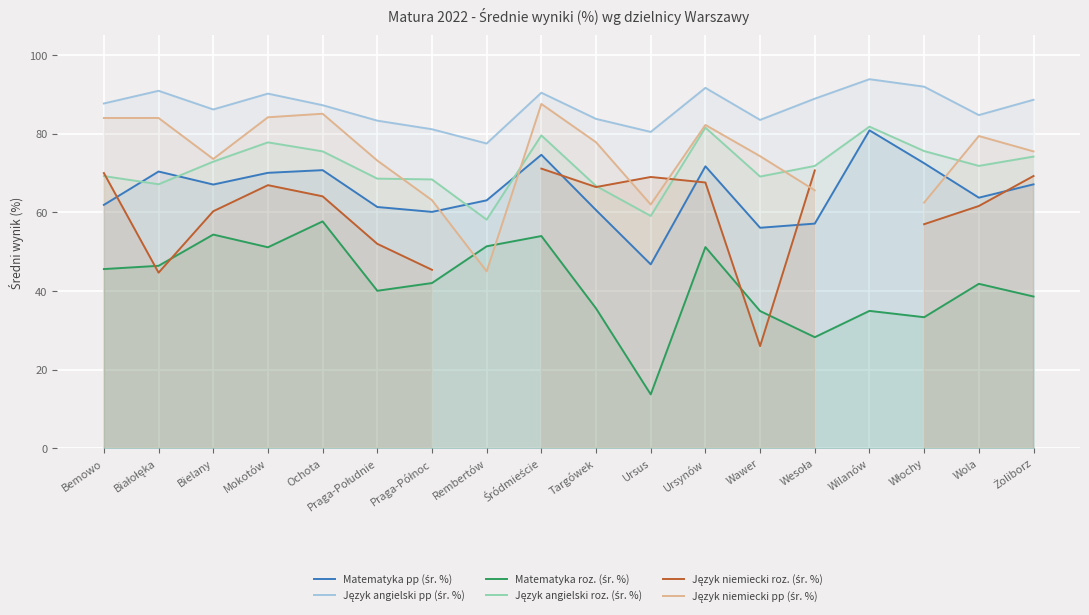

What is the sum of the Język niemiecki pp (śr. %) values at Wawer and Wola?

153.7